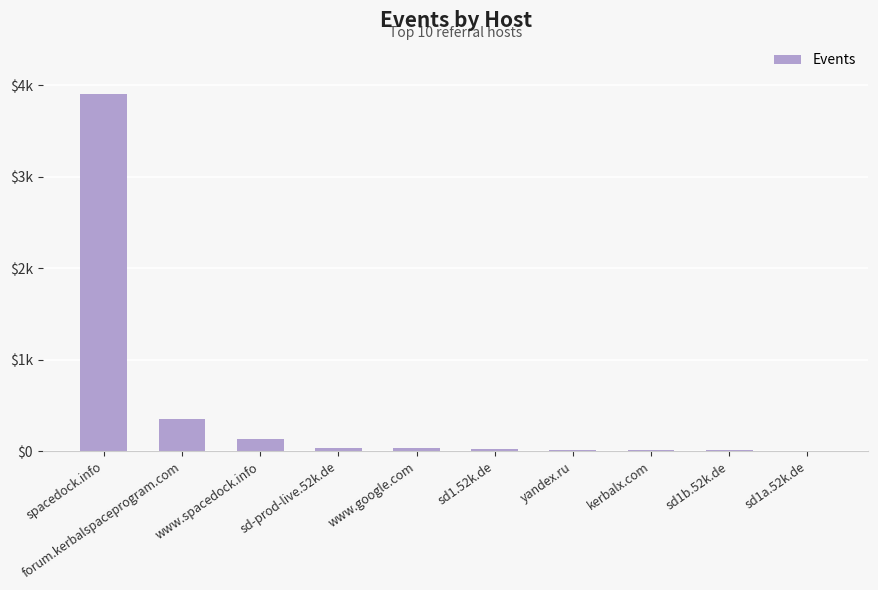

What is the maximum value shown in the chart?

3898